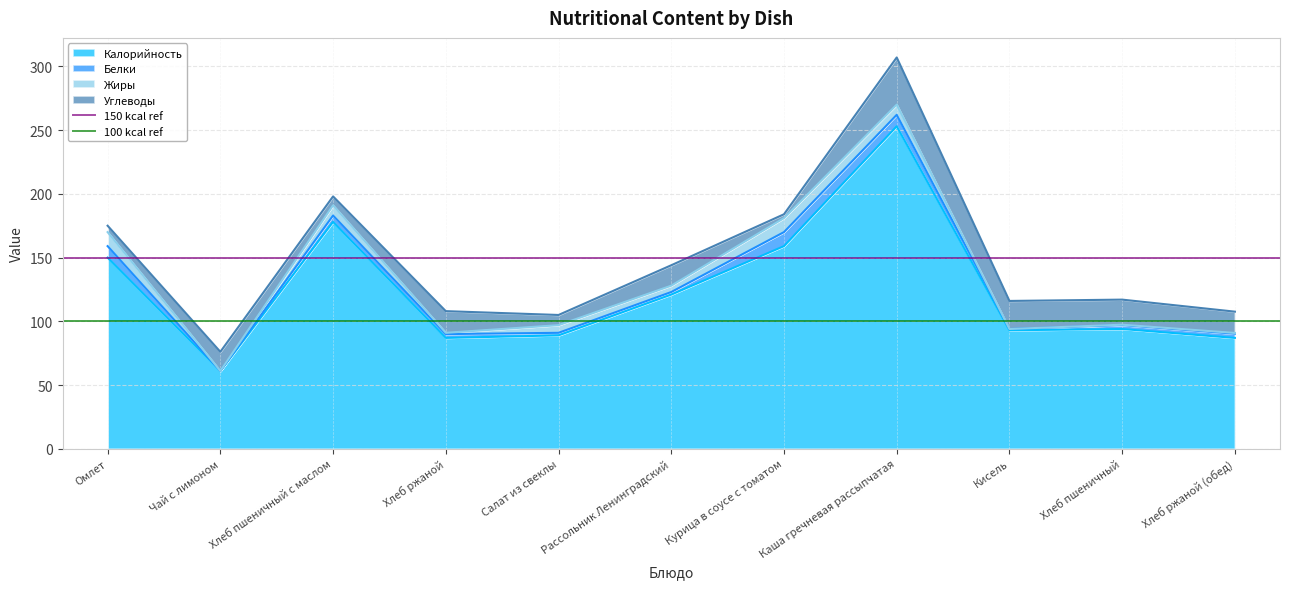

The Калорийность series shows 70 at Рассольник Ленинградский. True or false?

False